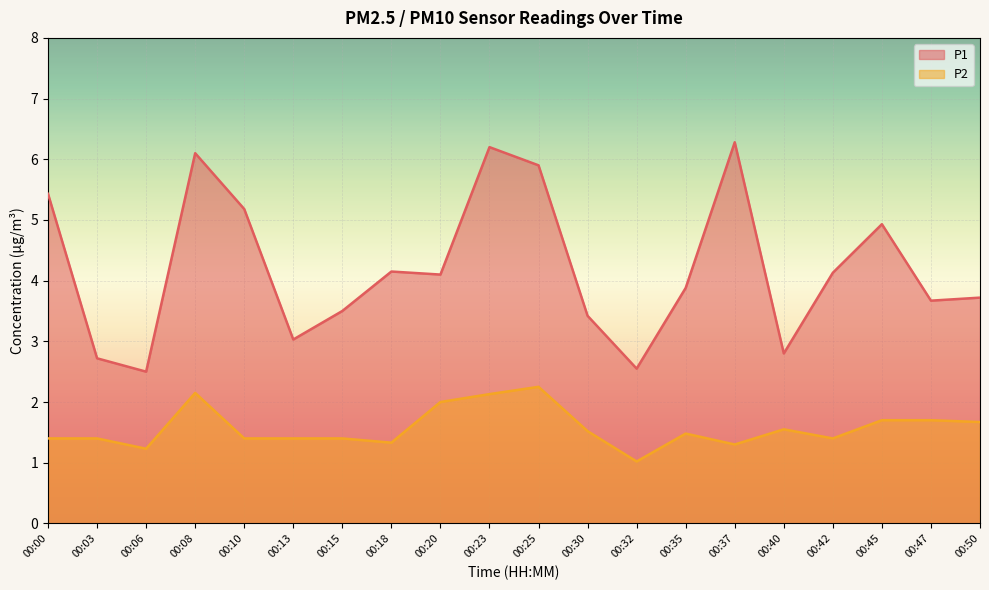

True or false: P2 and P1 cross at least once.

False